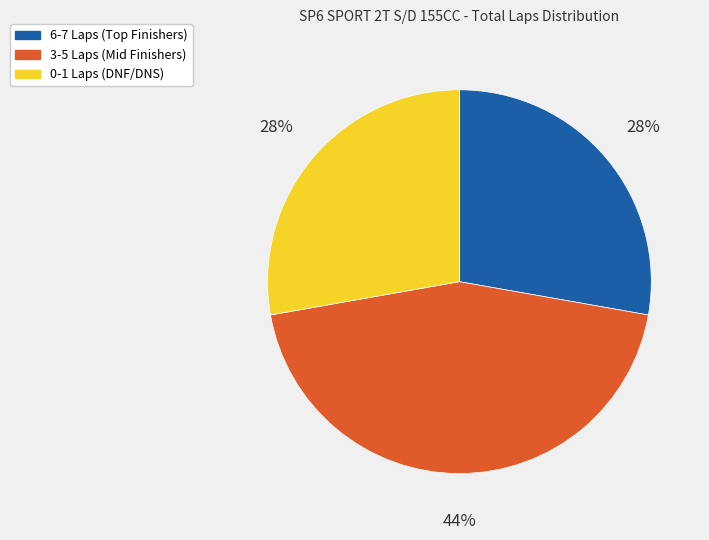

Is there a majority slice in this chart?

No